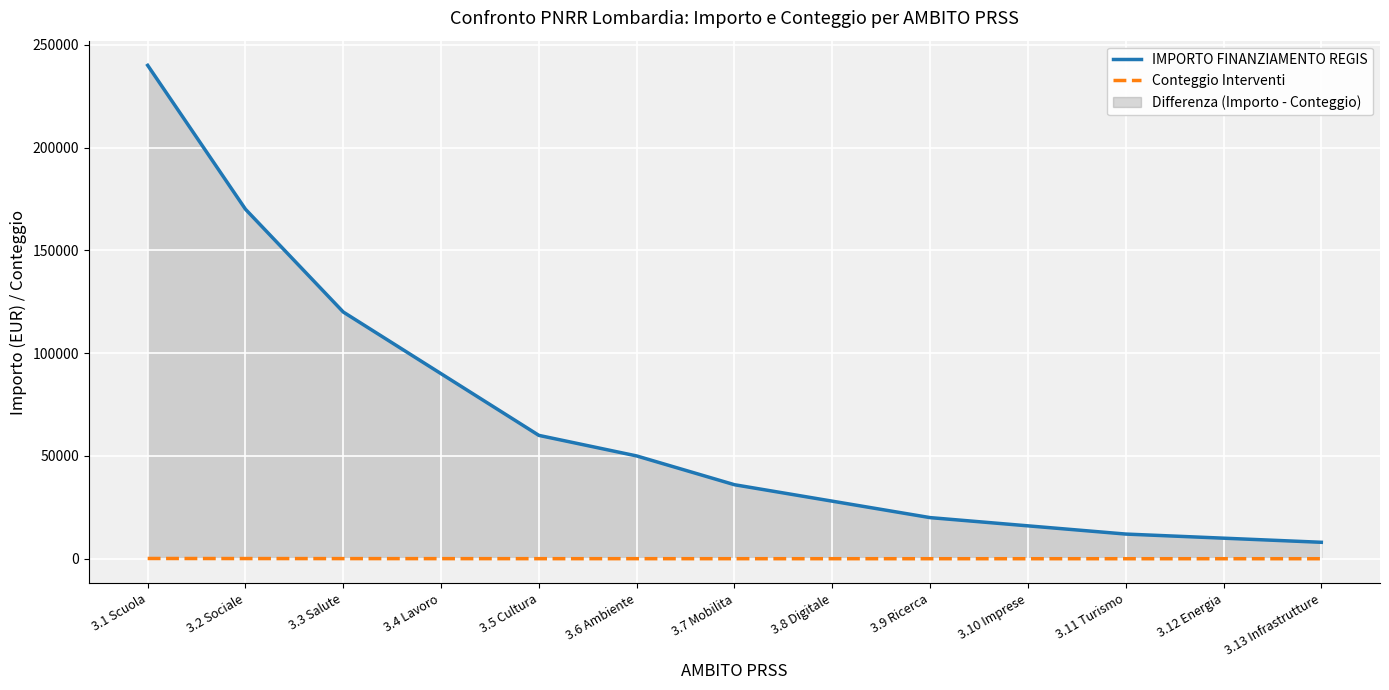

The value of IMPORTO FINANZIAMENTO REGIS at 3.13 Infrastrutture is 8000. True or false?

True